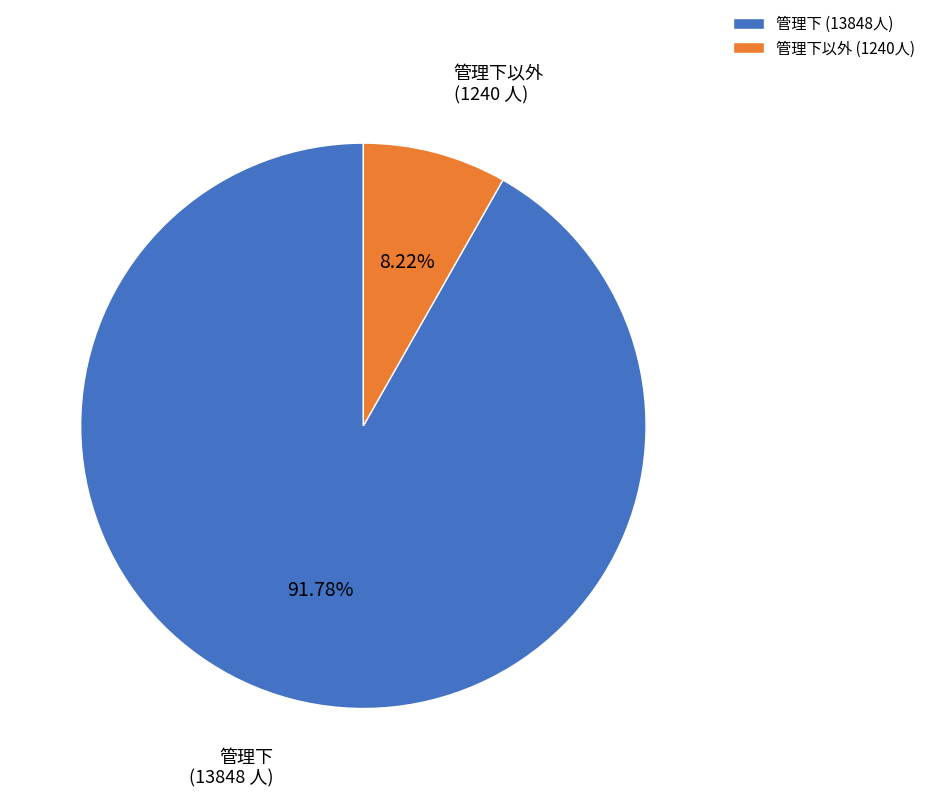

What is the ratio of the value at 管理下 (13848人) to the value at 管理下以外 (1240人)?

11.2